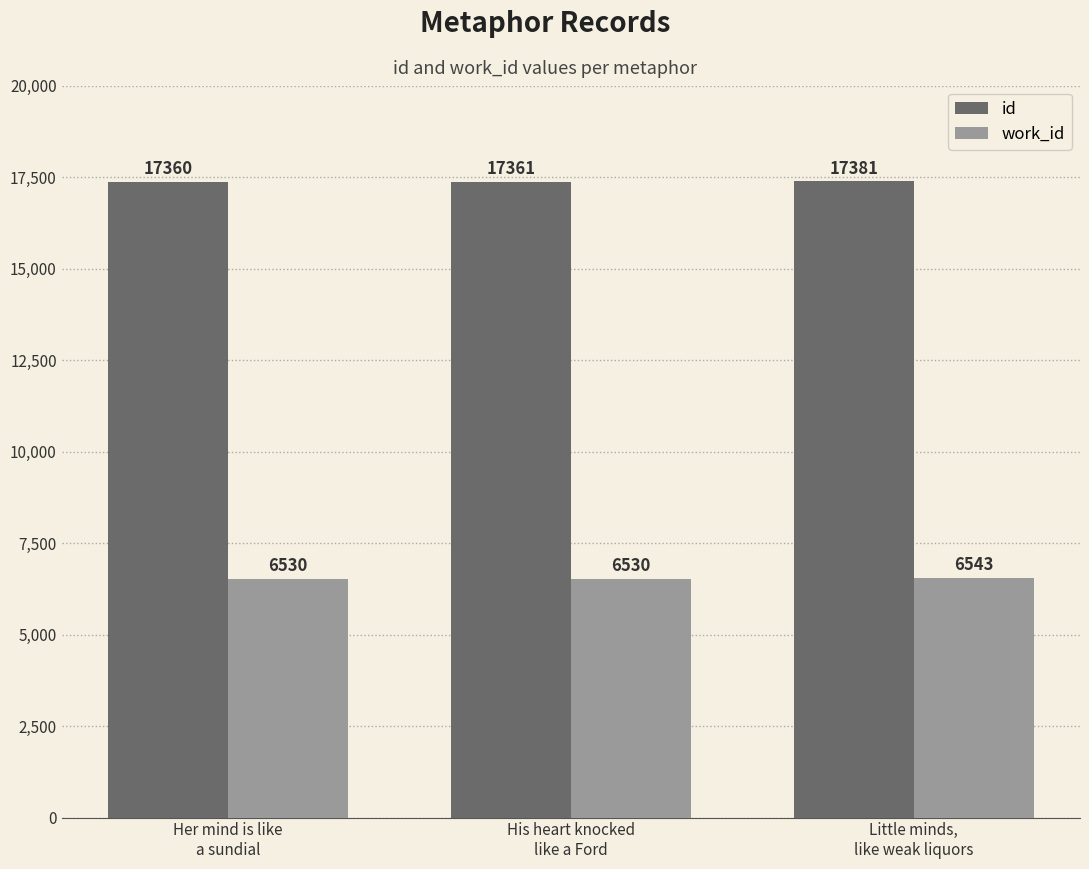

Which series has the largest range (max minus min)?

id